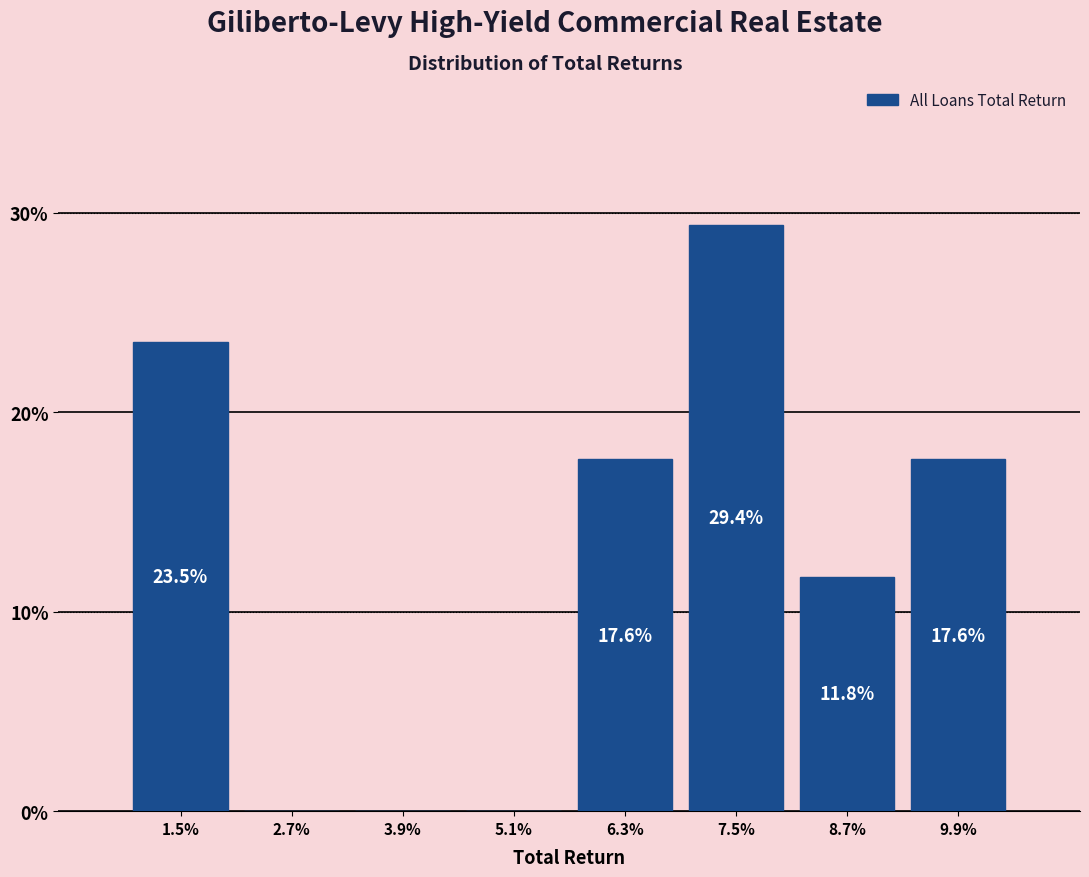

Reading right to left, what are all the values shown in this chart?

9.9%=17.6	8.7%=11.8	7.5%=29.4	6.3%=17.6	5.1%=0.0	3.9%=0.0	2.7%=0.0	1.5%=23.5